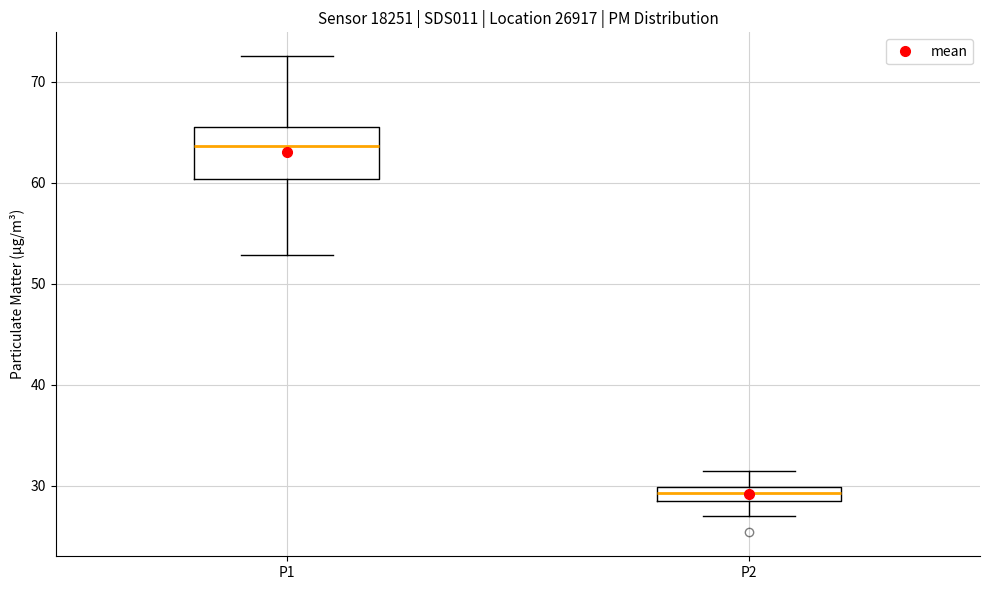

Comparing the boxes themselves (not the whiskers), which one is the tallest?

P1